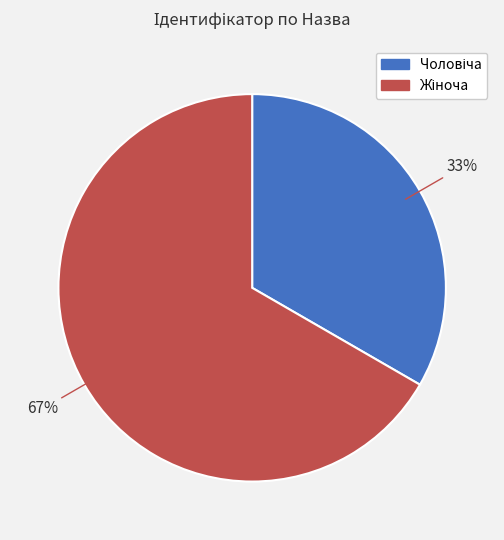

Does any single category account for the majority?

Yes